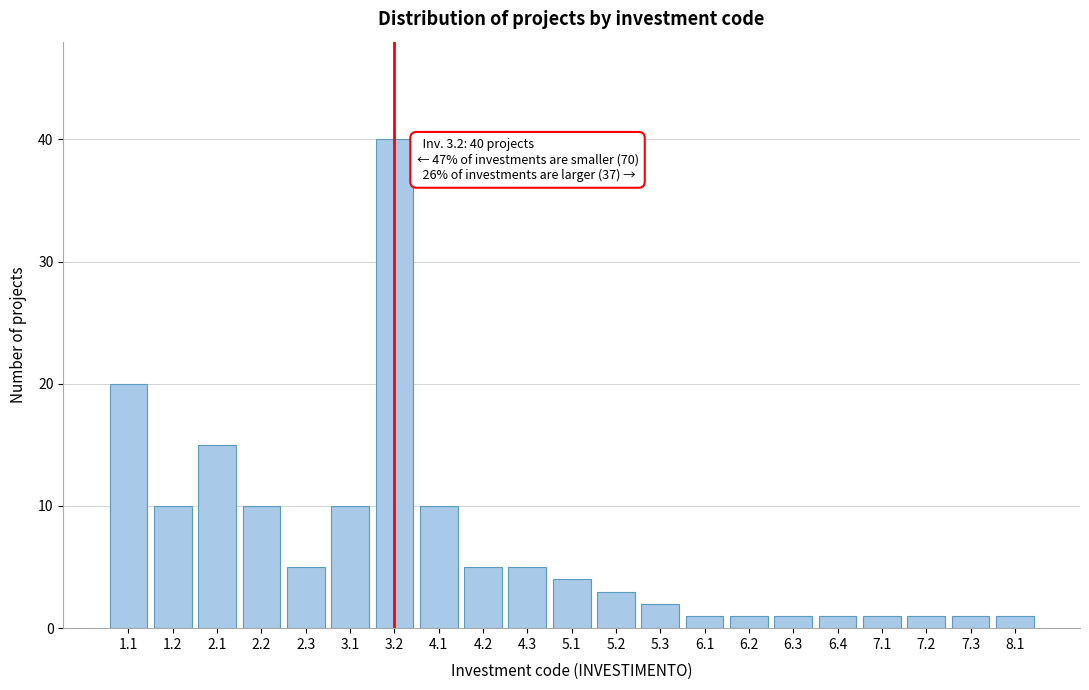

Reading left to right, extract all data points from this chart.

20	10	15	10	5	10	40	10	5	5	4	3	2	1	1	1	1	1	1	1	1